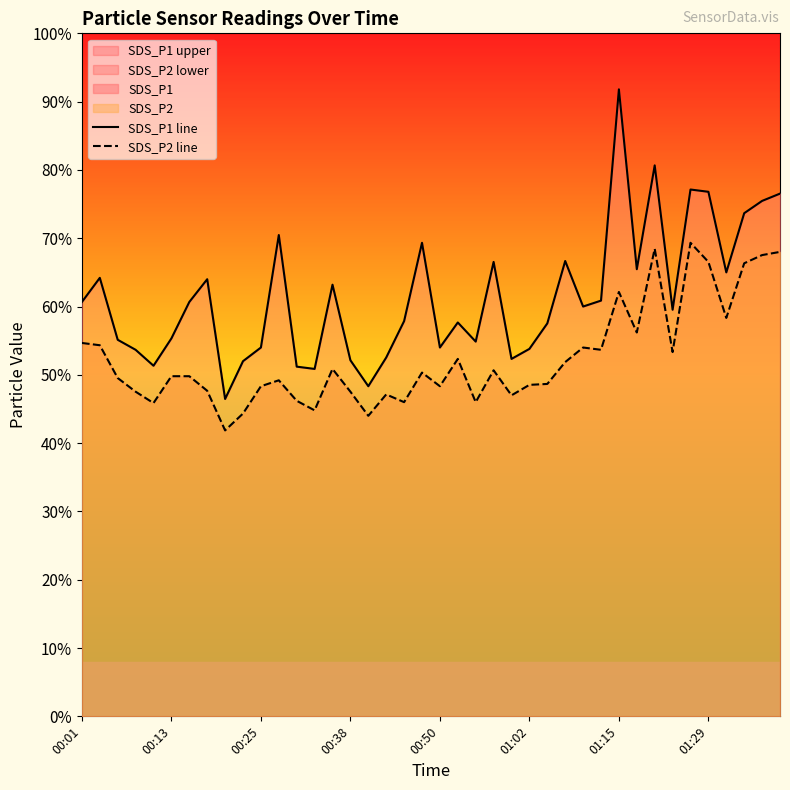

Does the chart display data point markers on the line(s)?

No